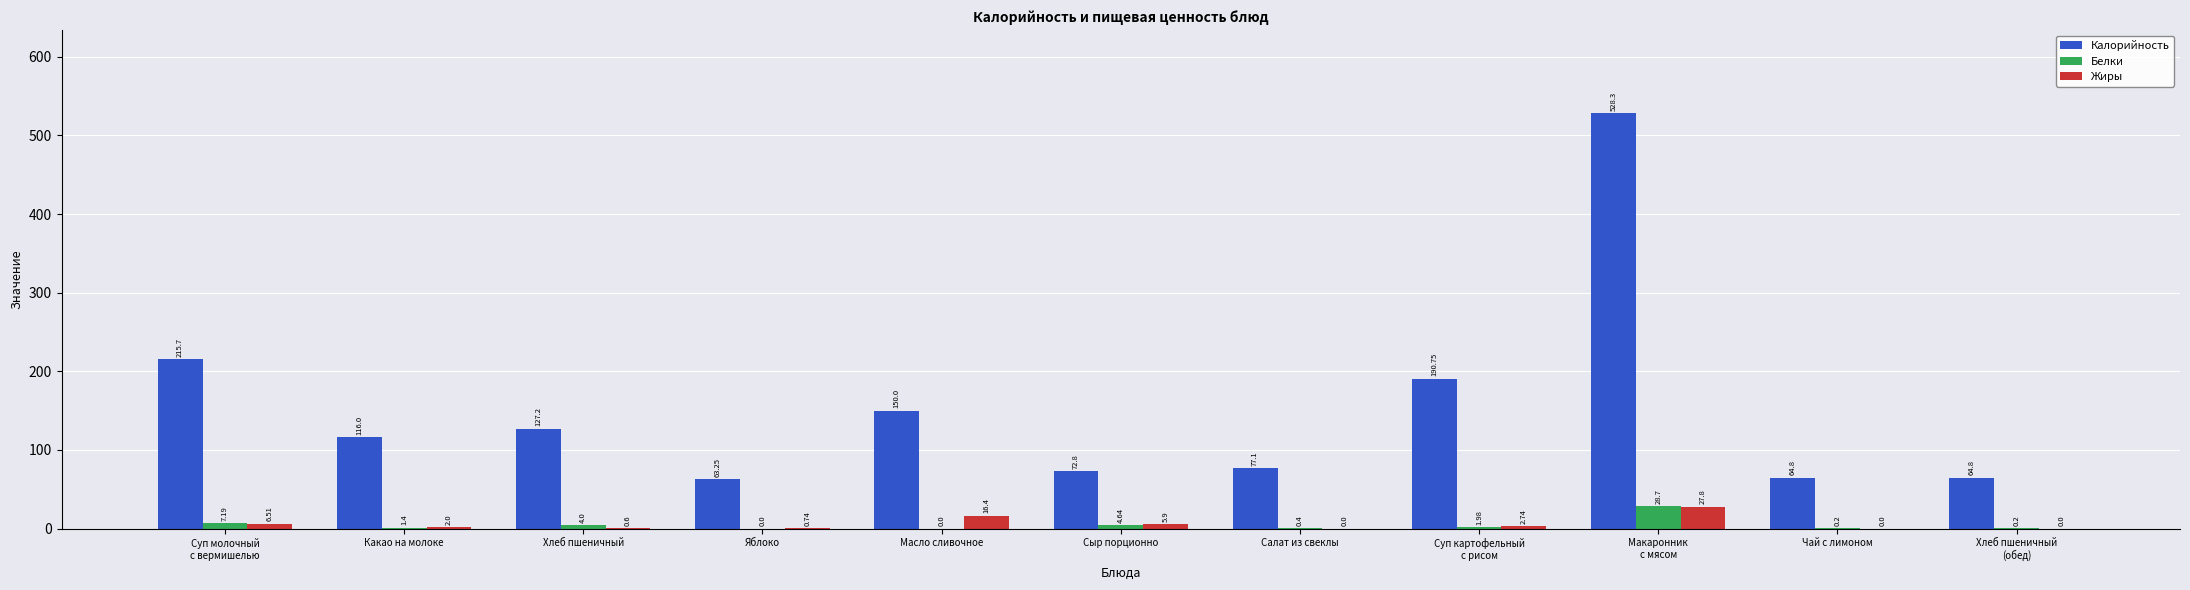

What is the sum of all Белки values?

48.7